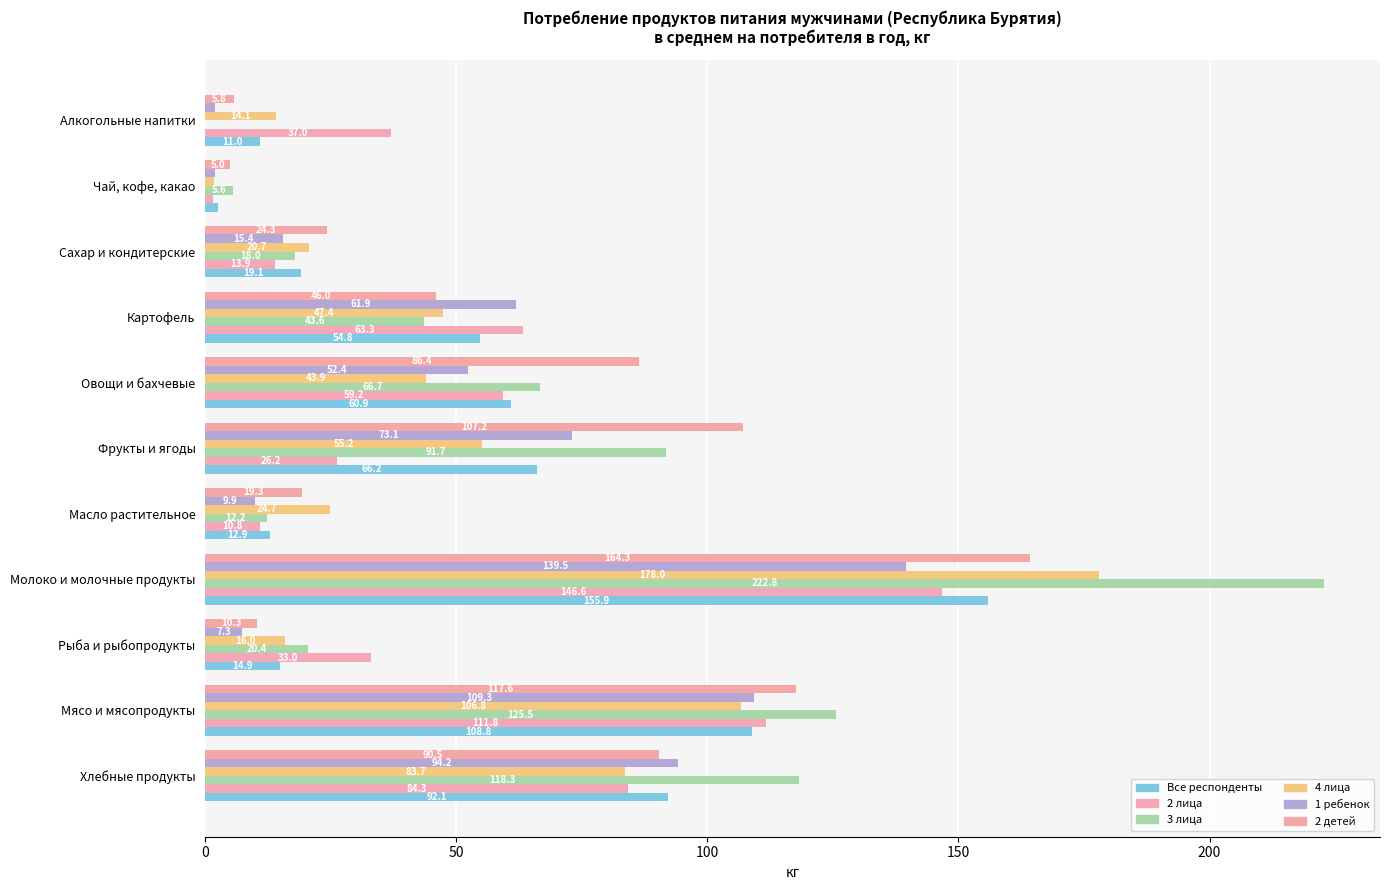

How many values in the 1 ребенок series exceed 52?

6